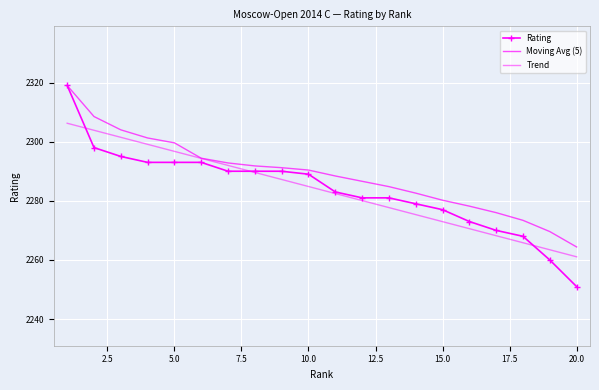

What is the average value of the Rating series?

2283.7